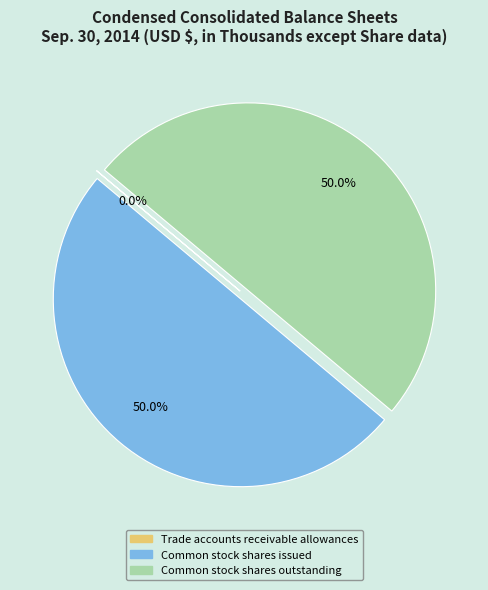

How much of the chart is everything except Common stock shares outstanding?

50.0%